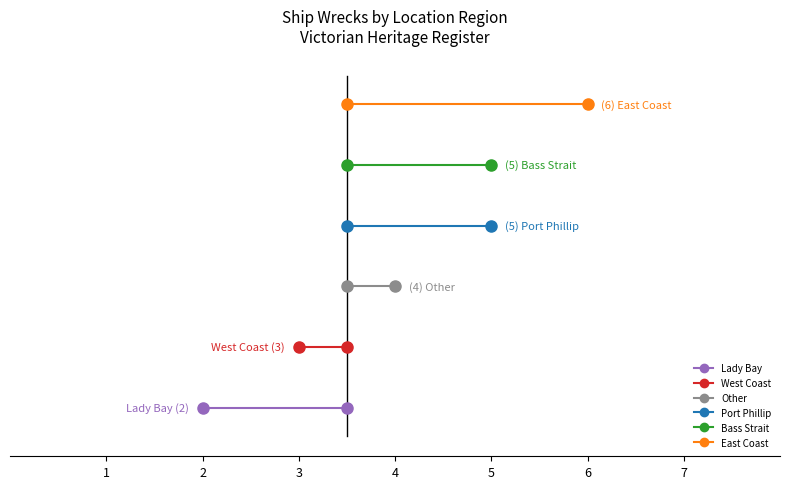

The chart shows a value of 8 at East Coast. True or false?

False